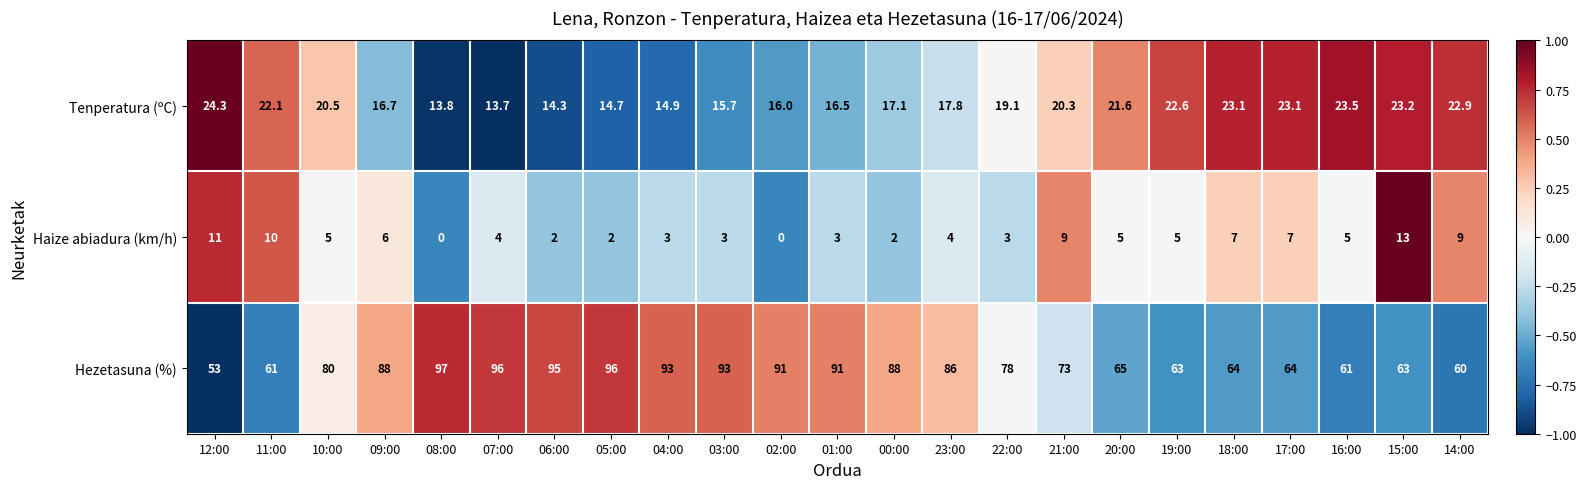

Which series has the largest range (max minus min)?

Hezetasuna (%)